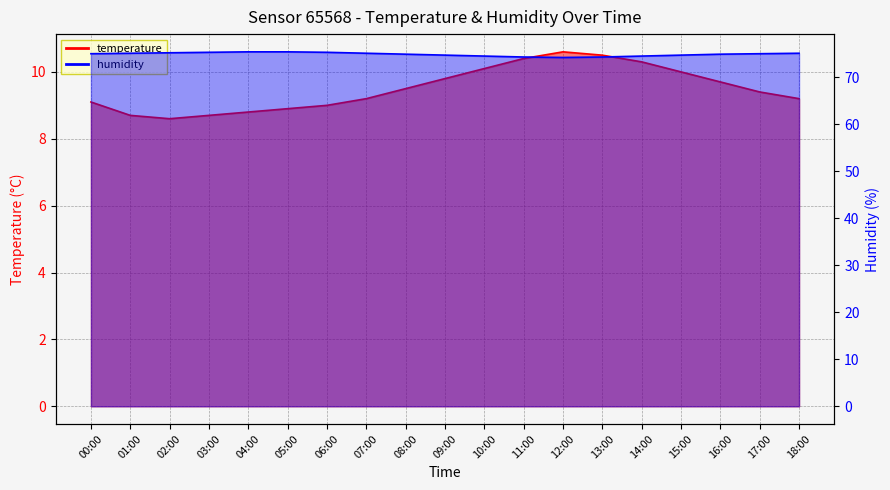

What is the highest value of the humidity series?

75.4